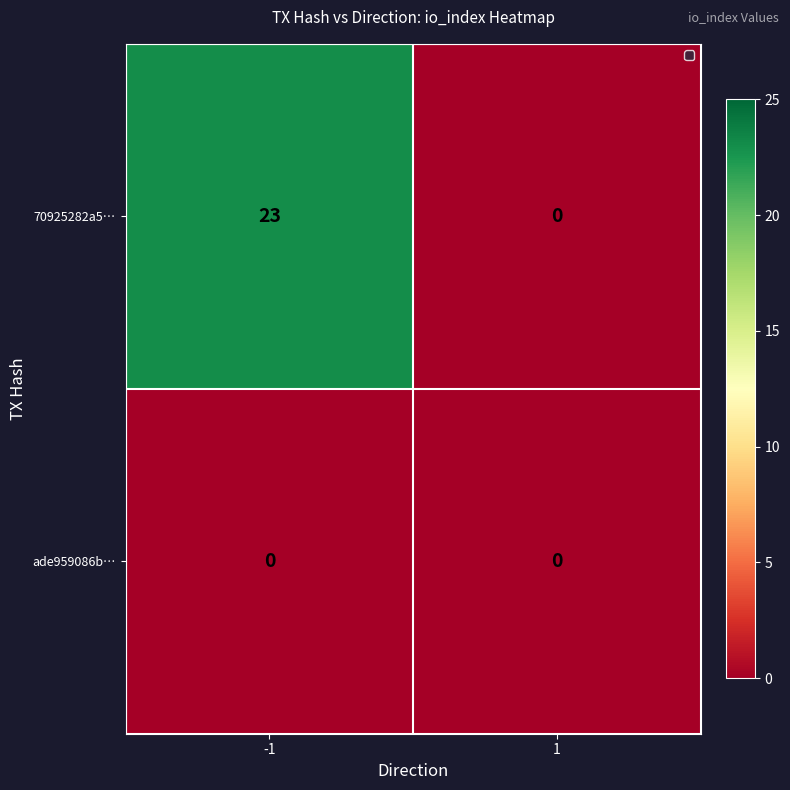

Which series changed the most between -1 and 1?

70925282a5…